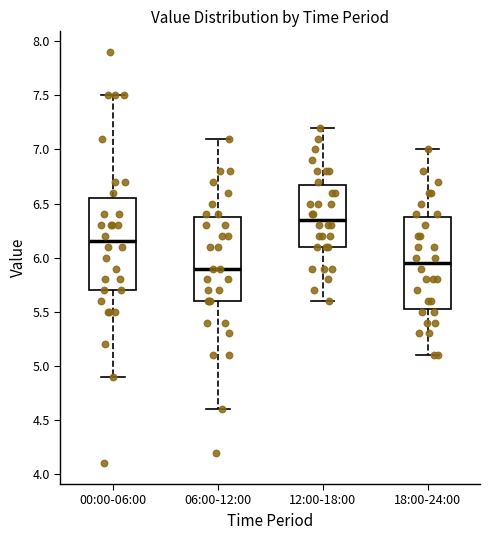

Which box has the highest median line?

12:00-18:00